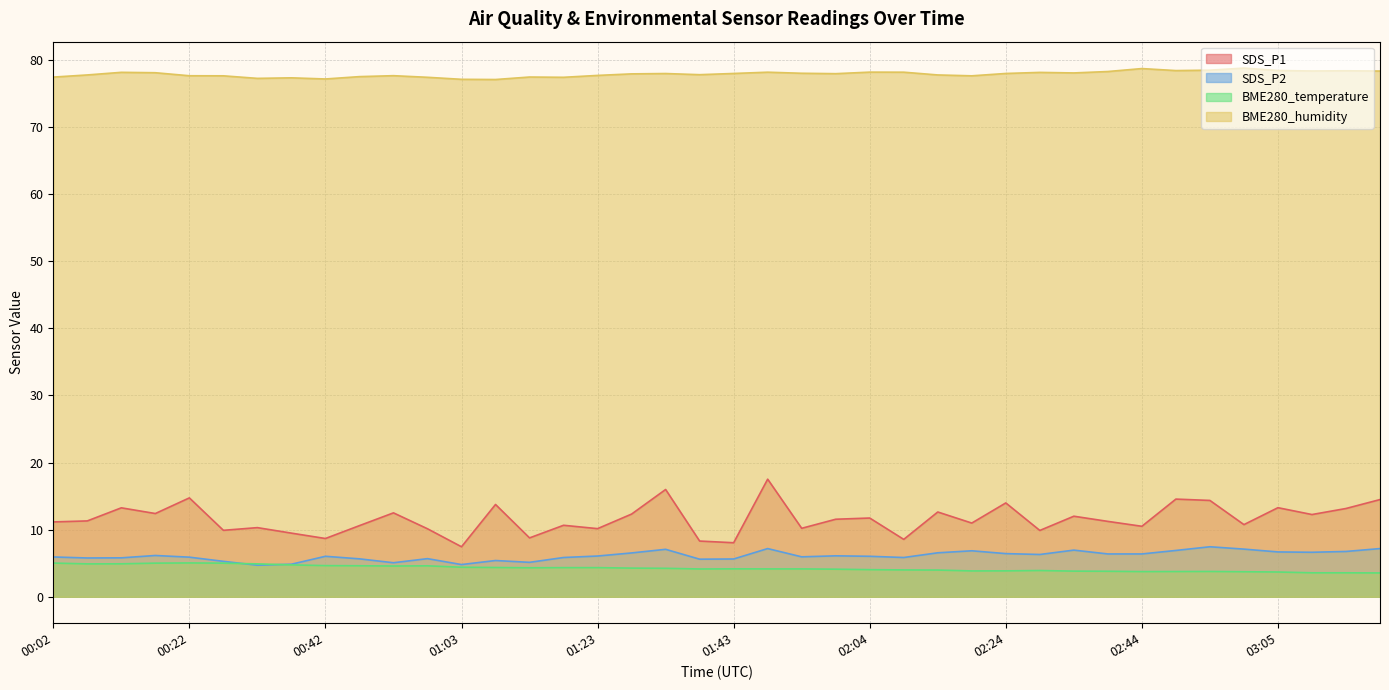

Which category has the highest value in the BME280_temperature series?

00:22